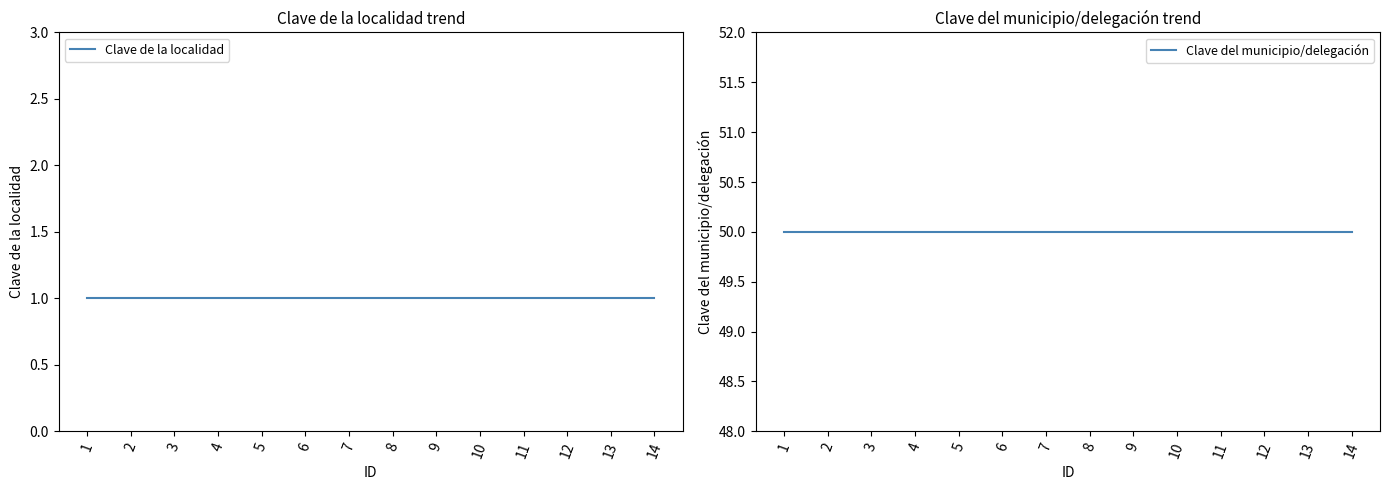

What is the sum of the Clave de la localidad values at 14 and 9?

2